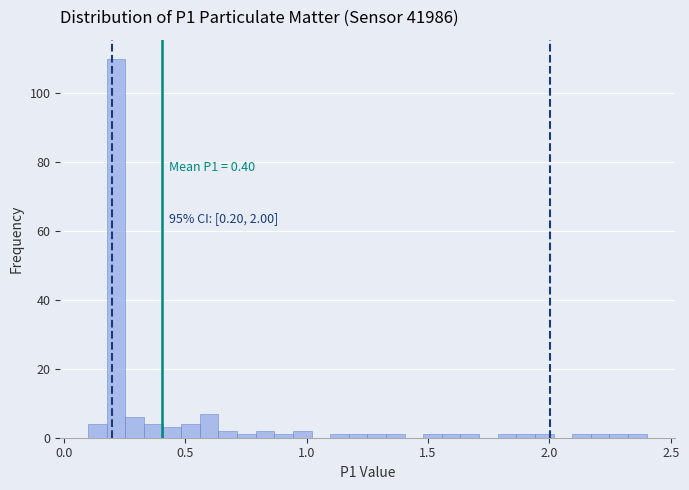

Read against the x-axis, roughly where is the centre of the tallest bar?

0.20